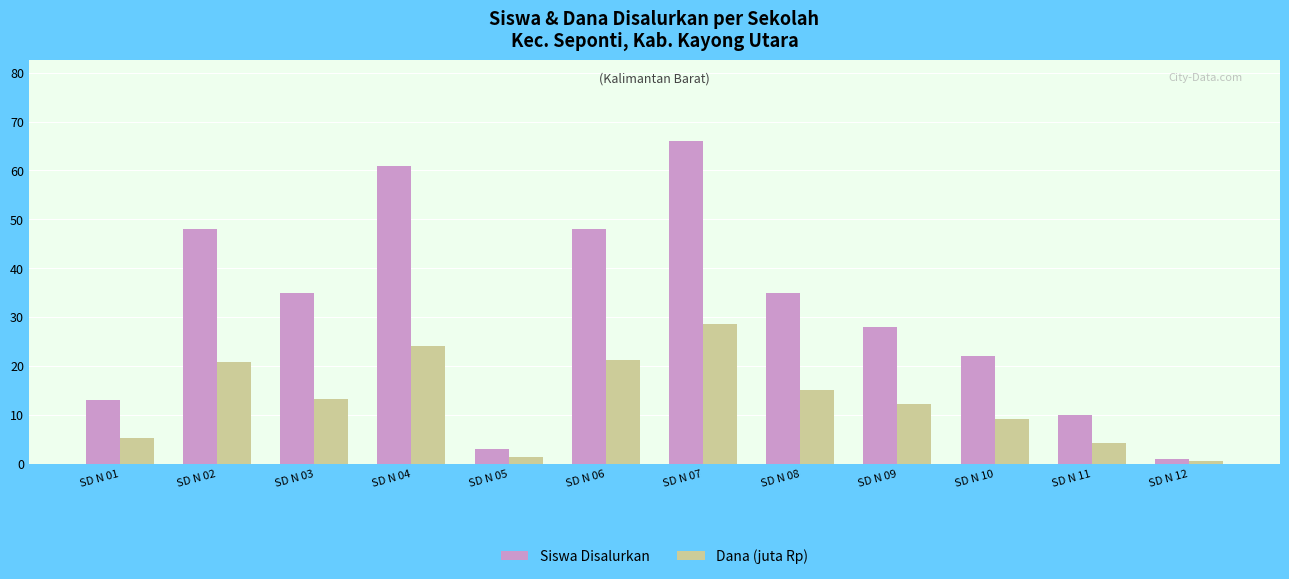

What is the total value across all series at SD N 07?

94.6